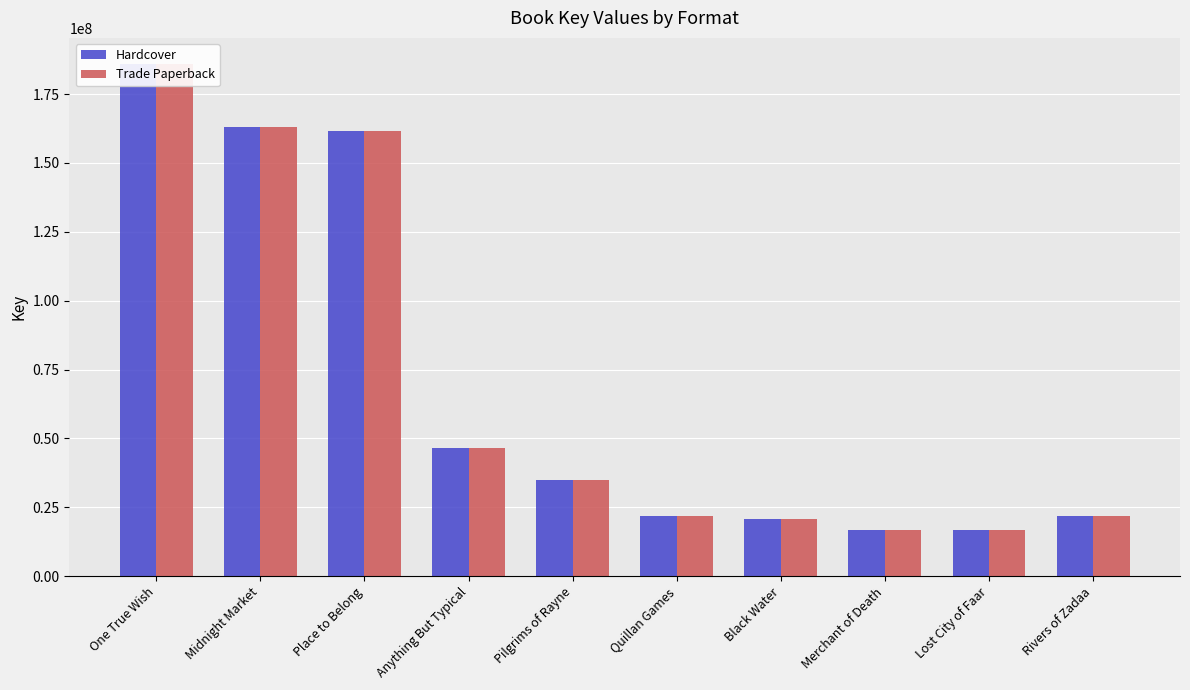

What is the approximate value of Hardcover at One True Wish, to the nearest 50?

186107450